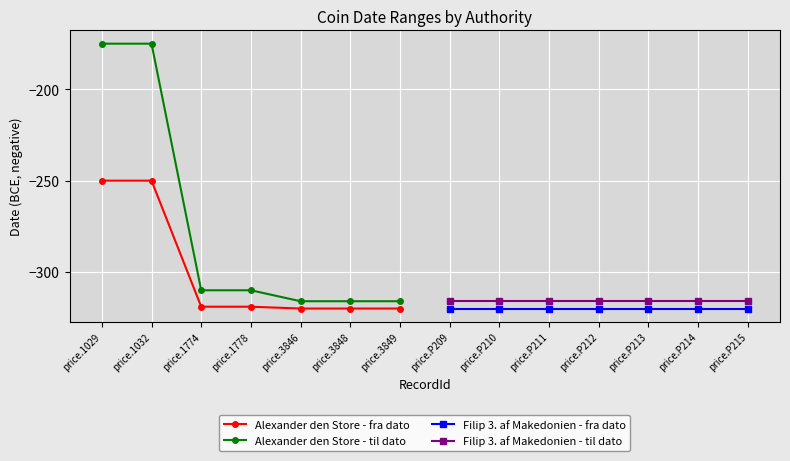

Rank the series by their maximum value, from lowest to highest.

Filip 3. af Makedonien - fra dato, Filip 3. af Makedonien - til dato, Alexander den Store - fra dato, Alexander den Store - til dato